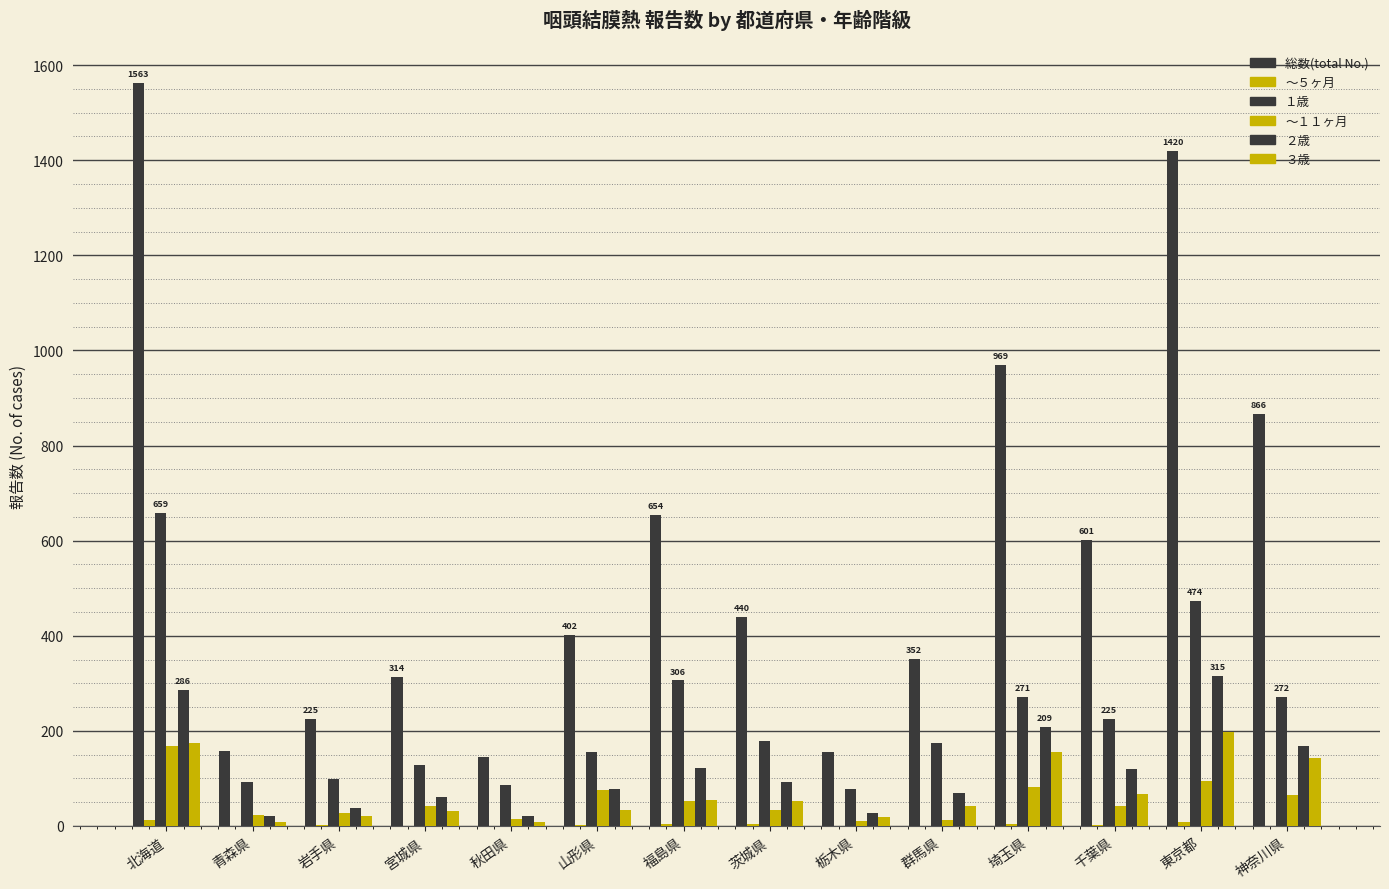

What is the maximum value shown in the chart?

1563